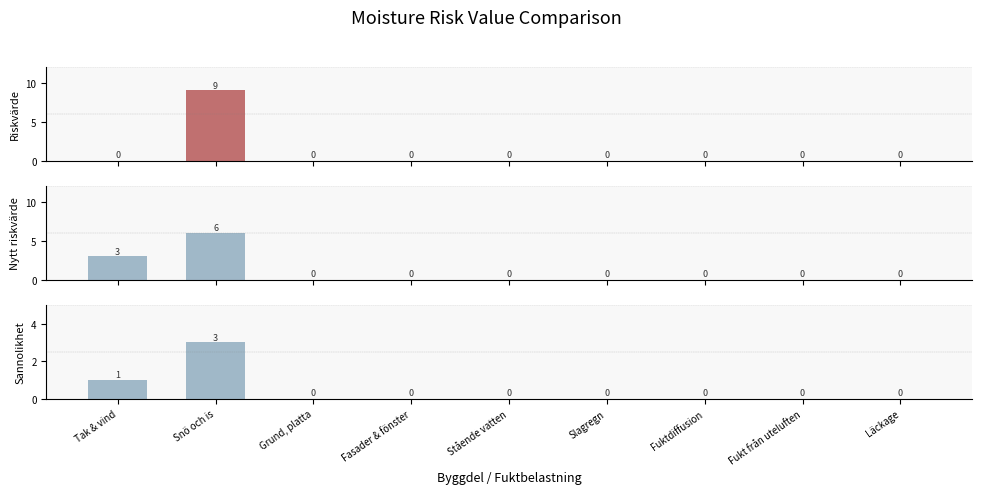

Does the chart contain stacked bars?

No